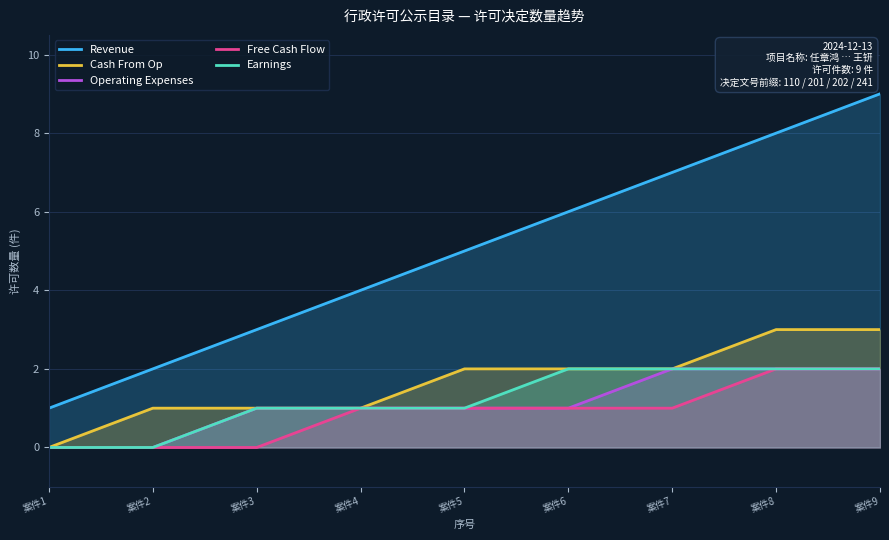

At which category is the sum across all series the highest?

案件9